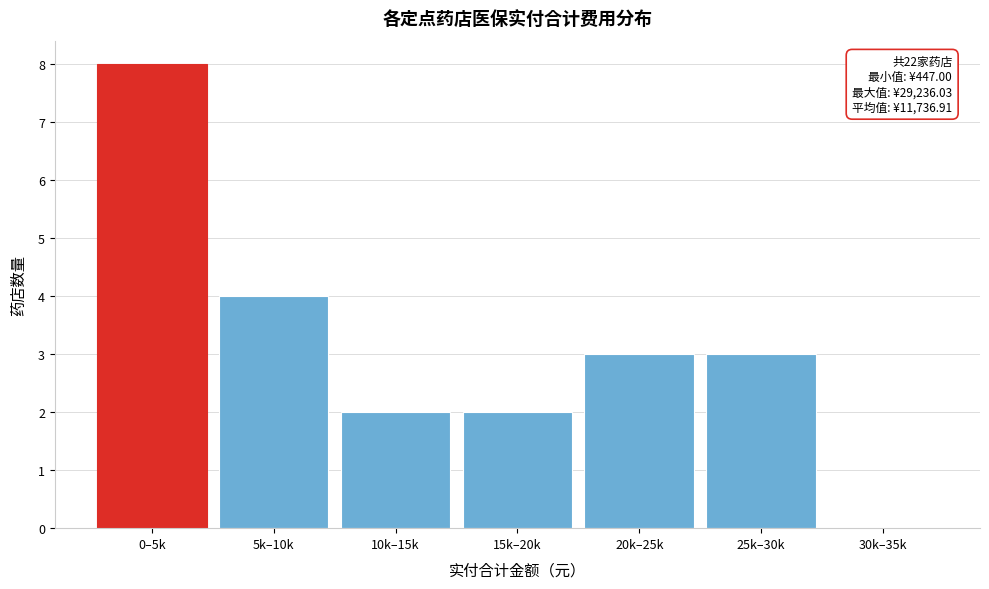

Reading left to right, transcribe all the data shown in this chart.

0–5k=8	5k–10k=4	10k–15k=2	15k–20k=2	20k–25k=3	25k–30k=3	30k–35k=0